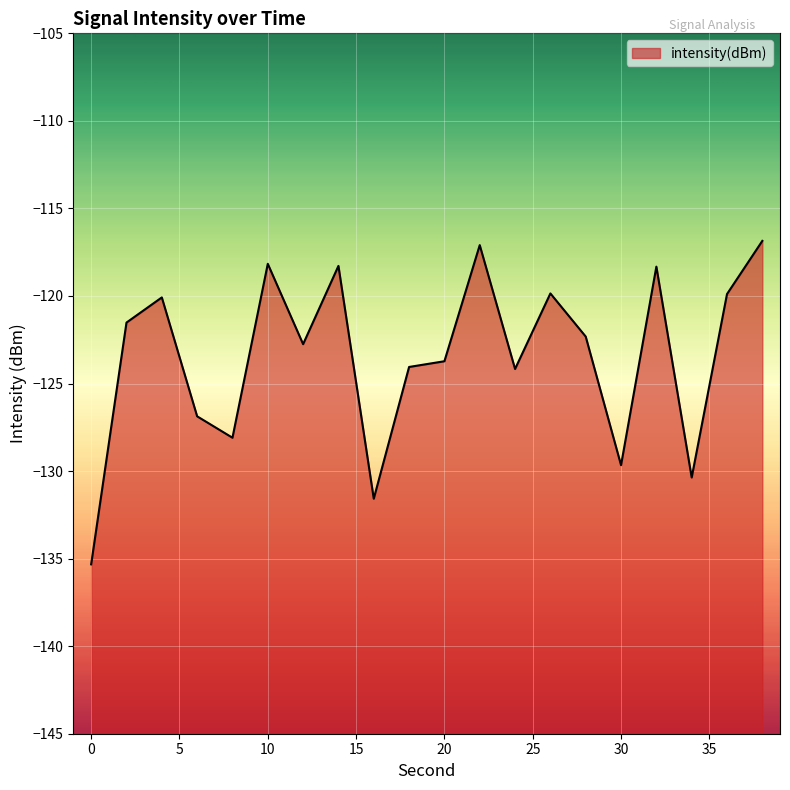

Which category has the highest value across all series?

38